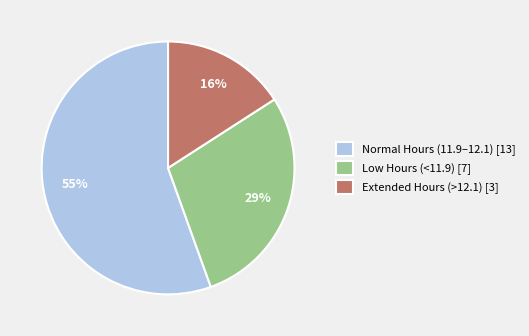

To the nearest percent, what portion does Extended Hours (>12.1) [3] represent?

16%